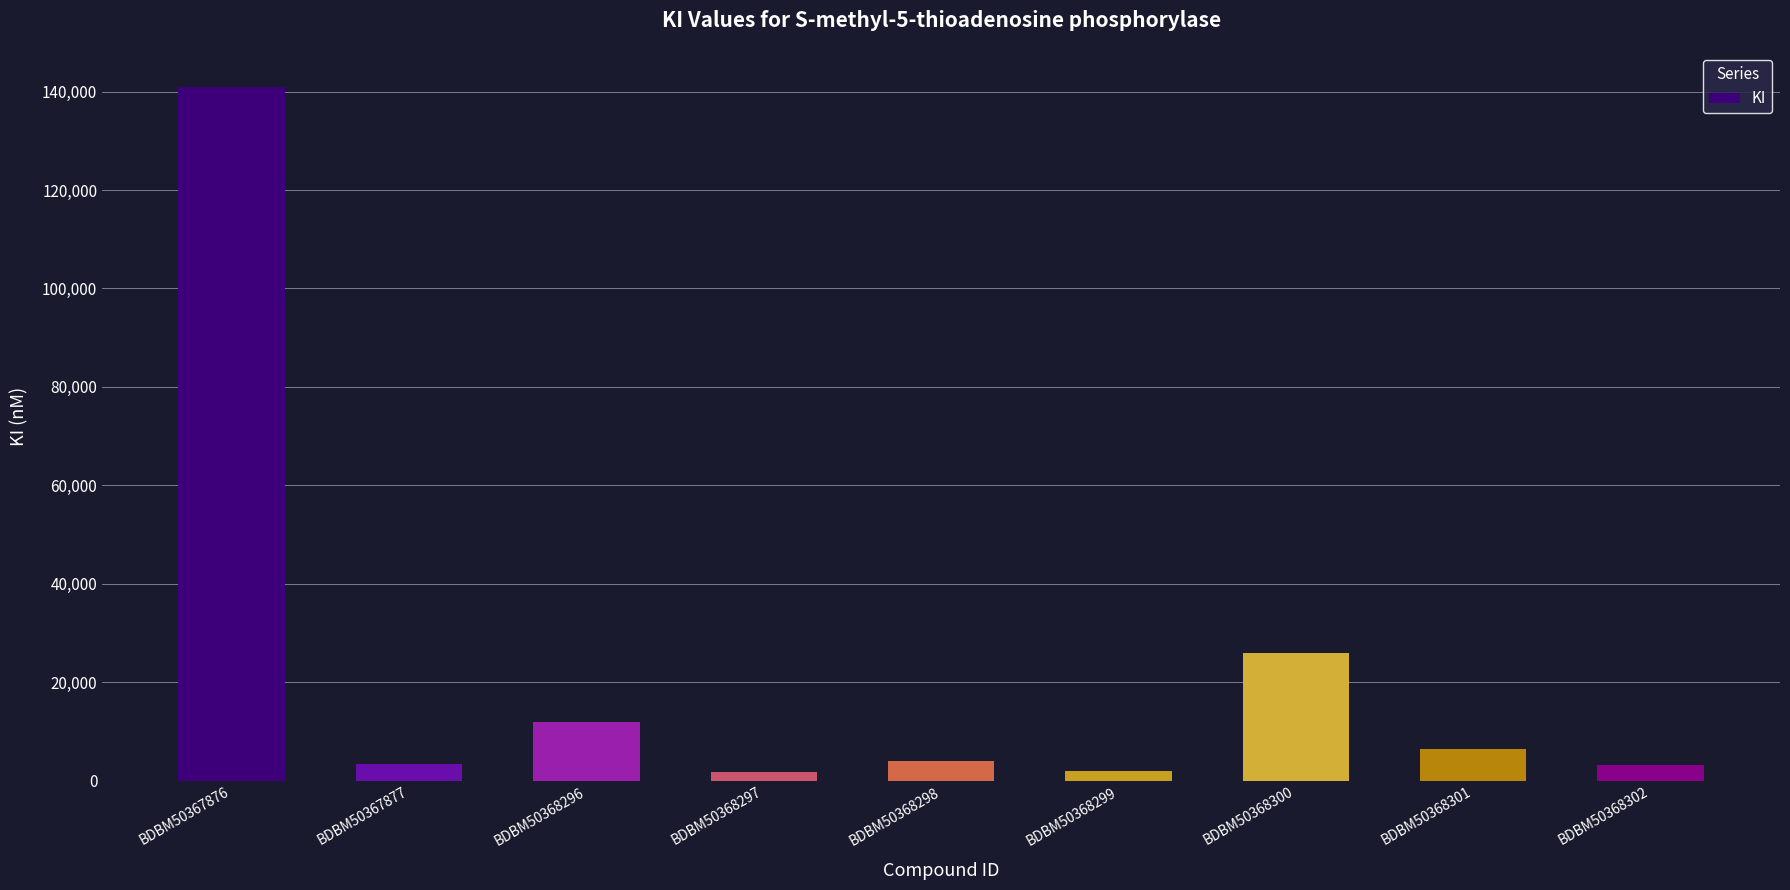

What is the change in value from BDBM50368296 to BDBM50368302?

-8900